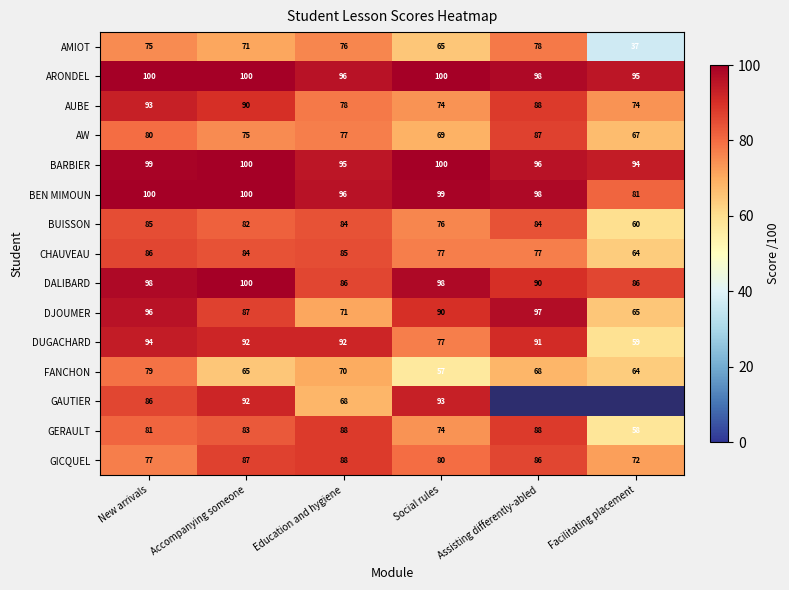

How many data points in GAUTIER are less than 93?

3